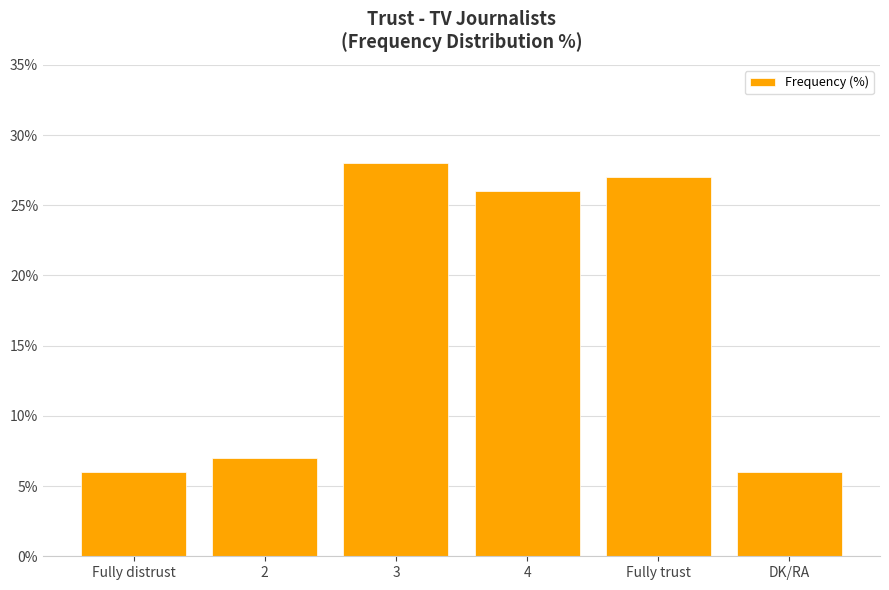

What is the label of the 6th bar from the left?

DK/RA